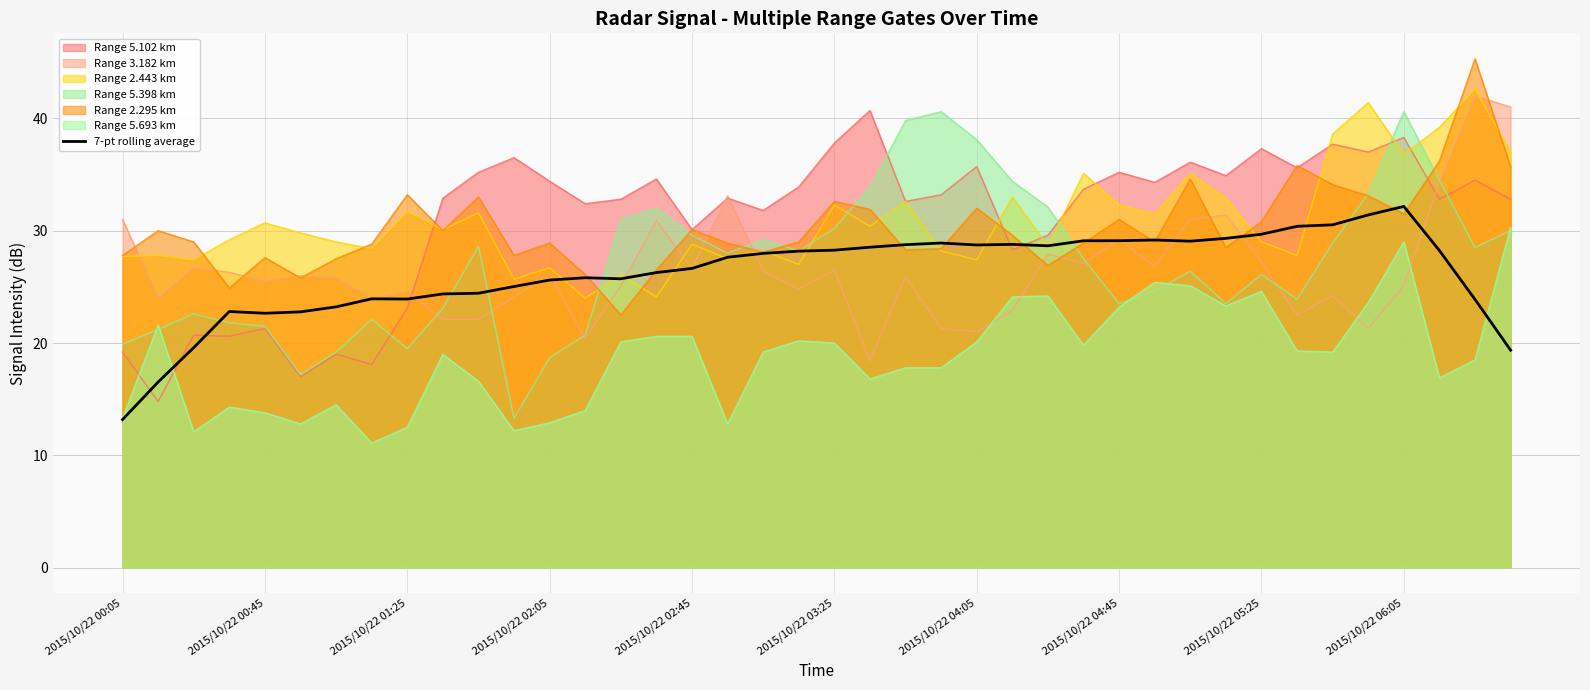

What is the maximum value shown in the chart?

45.3